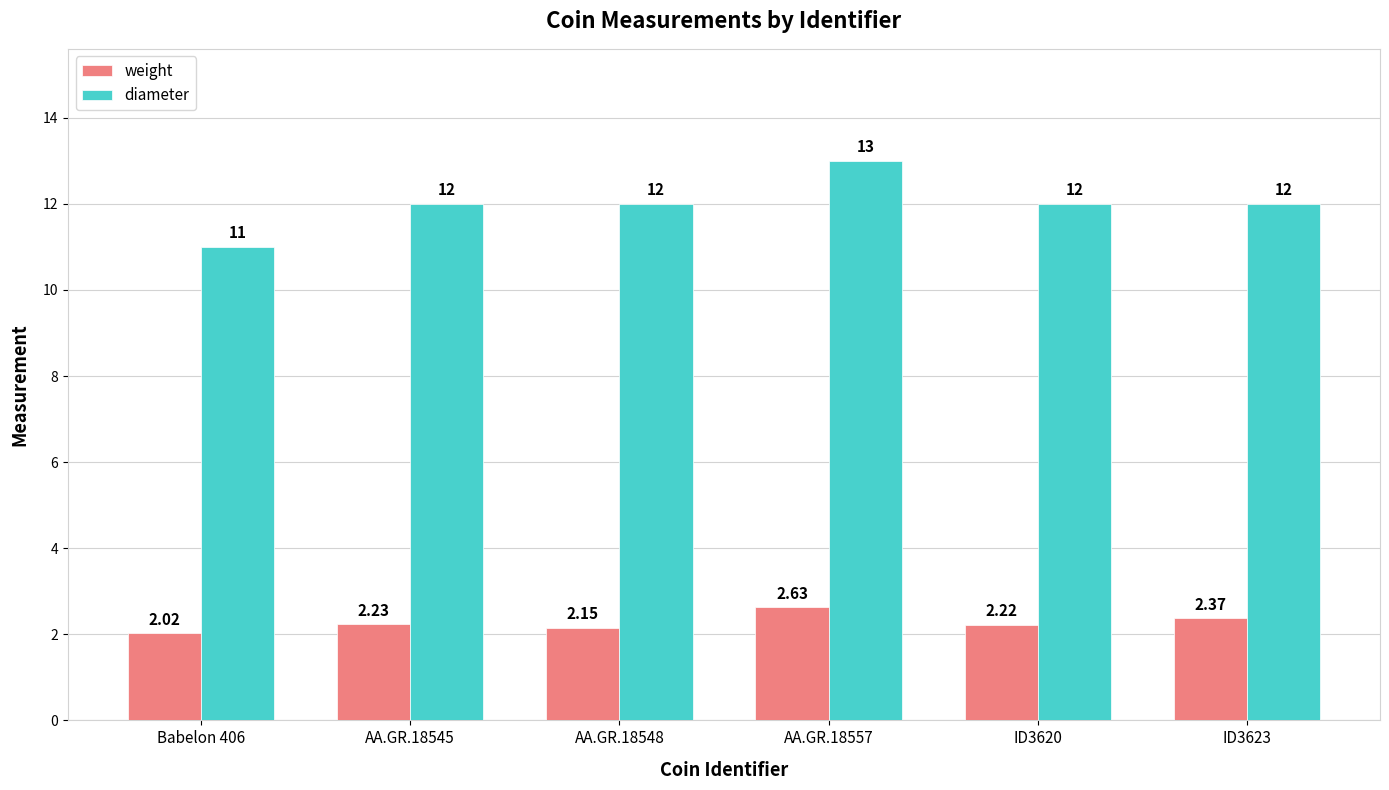

How many data points does each series have?

6